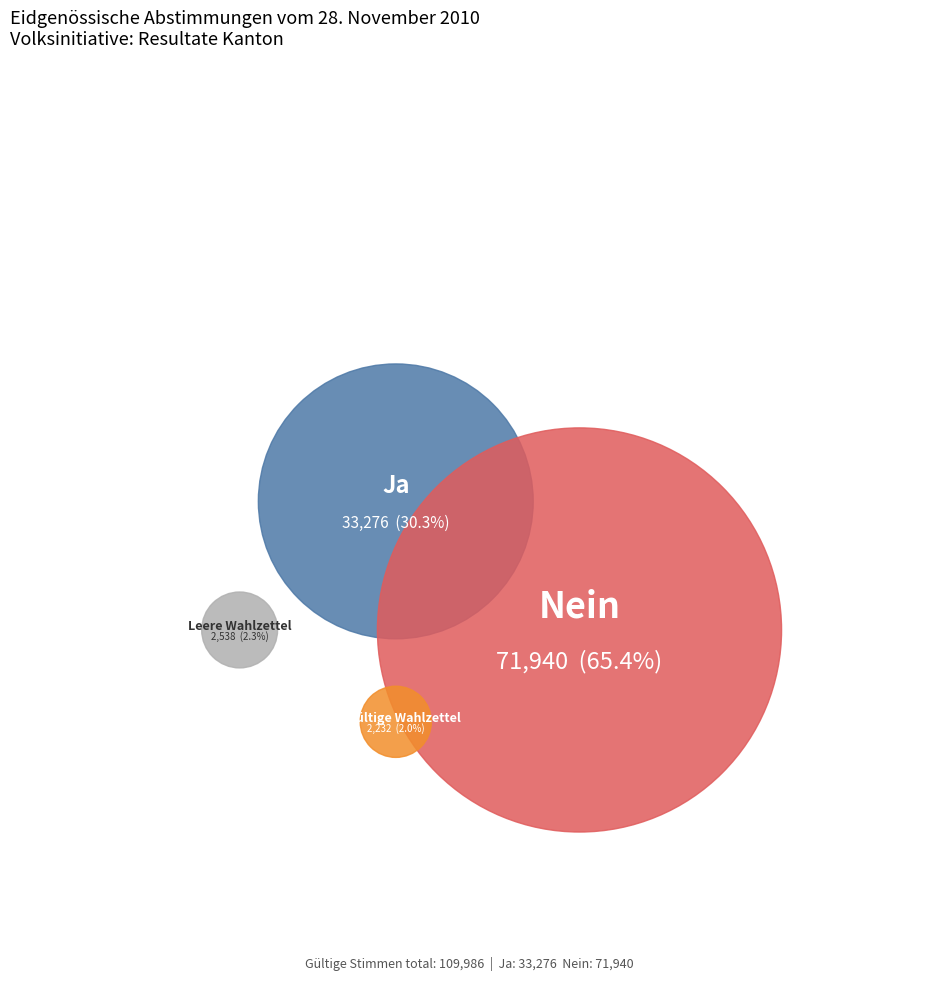

How many segments does this pie chart have?

4